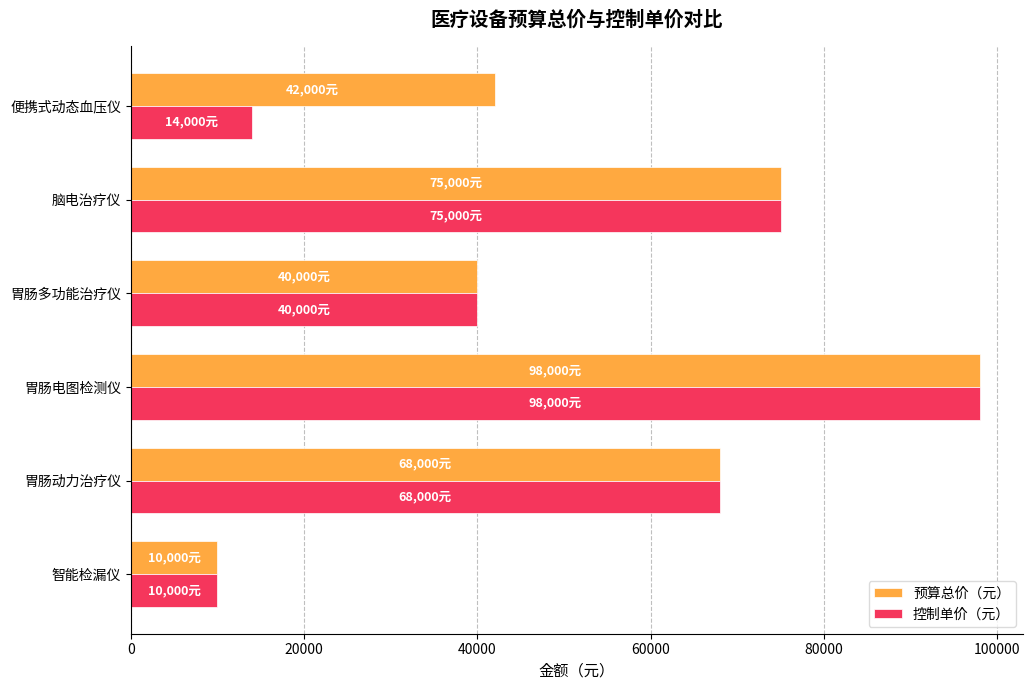

Is it true that 控制单价（元） equals 4982 at 便携式动态血压仪?

False